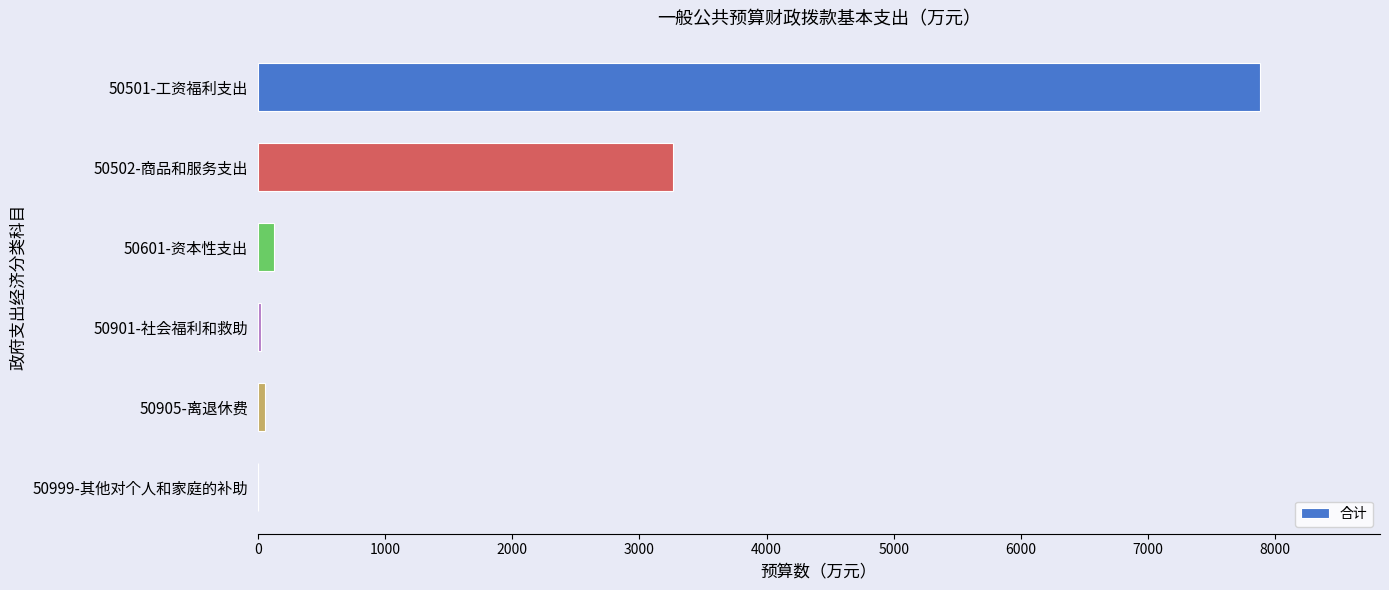

Is it true that the value at 50502-商品和服务支出 is 4410.5?

False